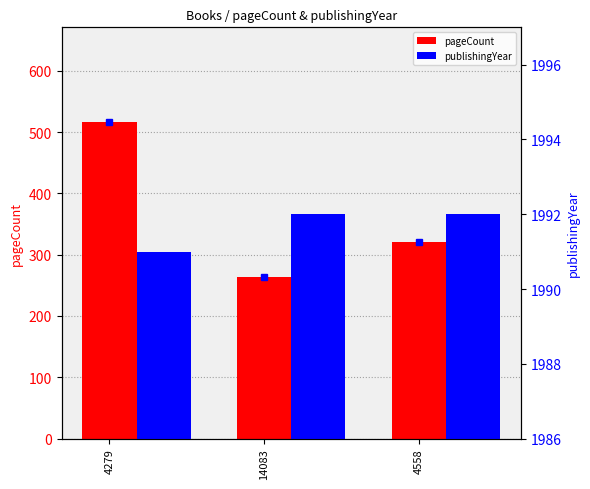

Where is publishingYear nearest to the value 1991?

4279